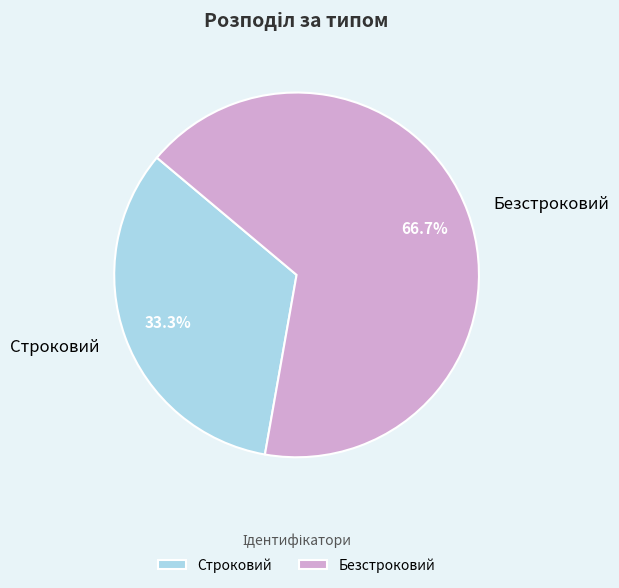

How many segments does this pie chart have?

2